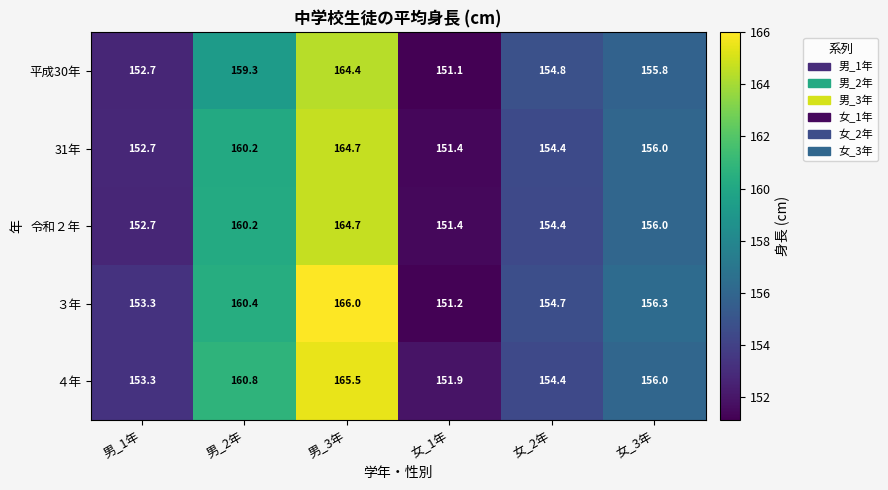

Which series changed the most between 女_1年 and 女_3年?

３年